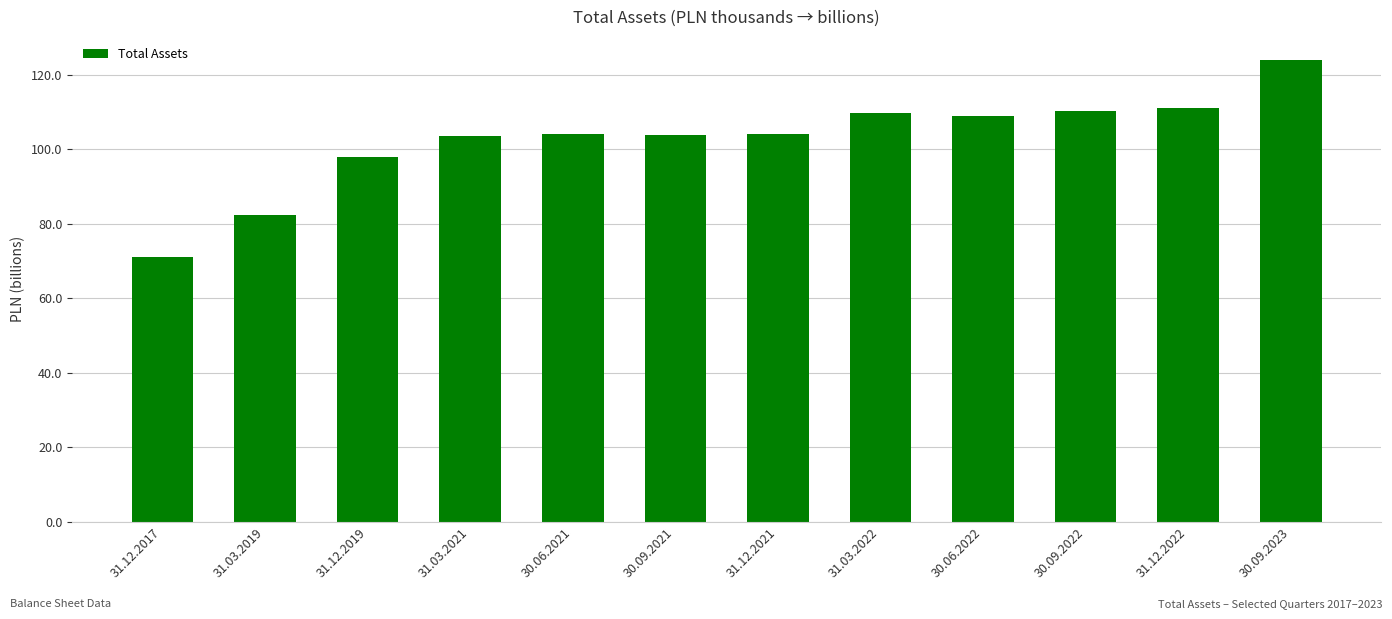

What is the ratio of the value at 30.06.2022 to the value at 31.12.2021?

1.0